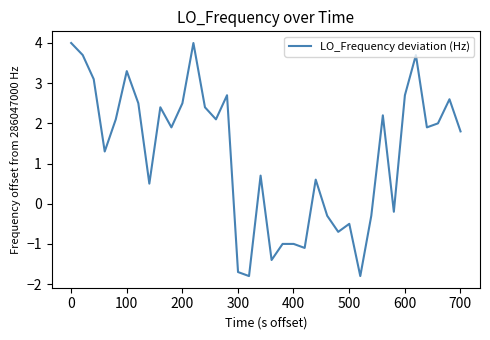

What is the smallest value displayed?

-1.8